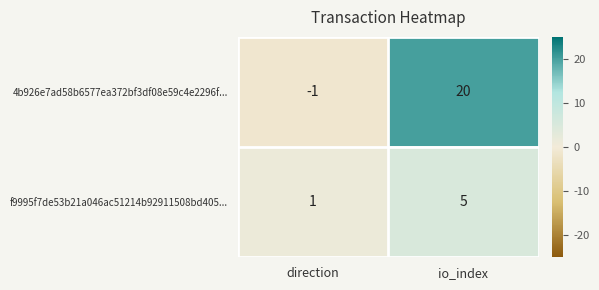

Where is 4b926e7ad58b6577ea372bf3df08e59c4e2296f... nearest to the value 9?

direction